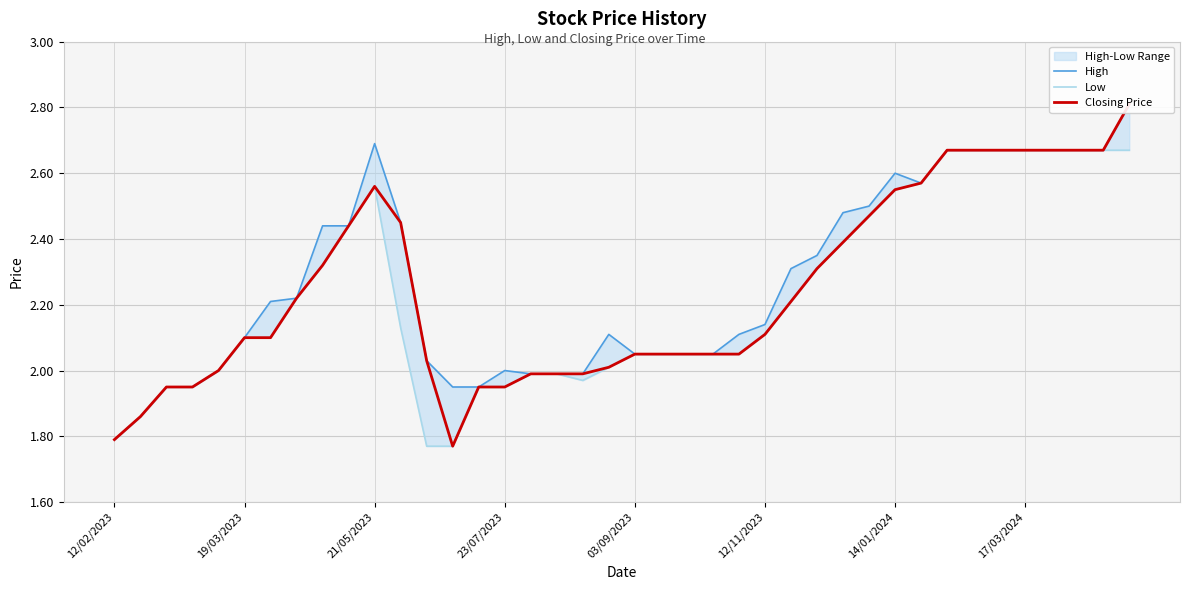

Does the chart display data point markers on the line(s)?

No